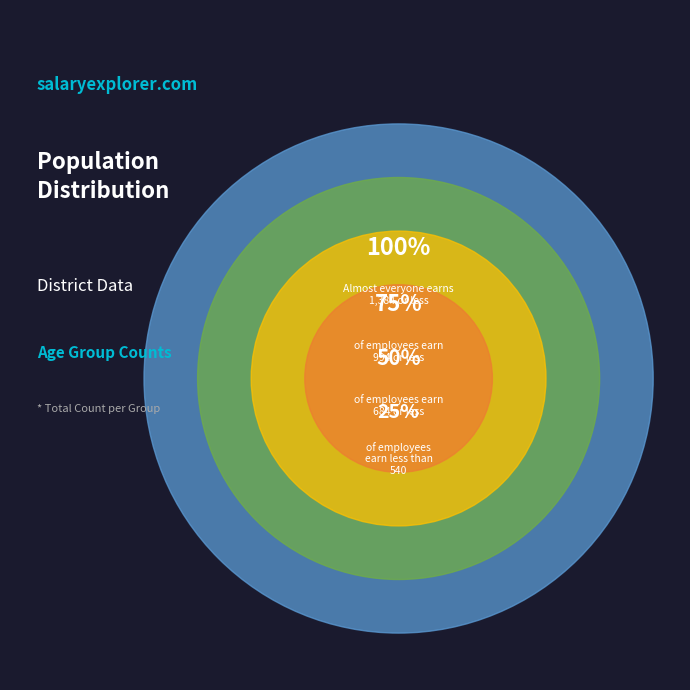

Is there a majority slice in this chart?

No